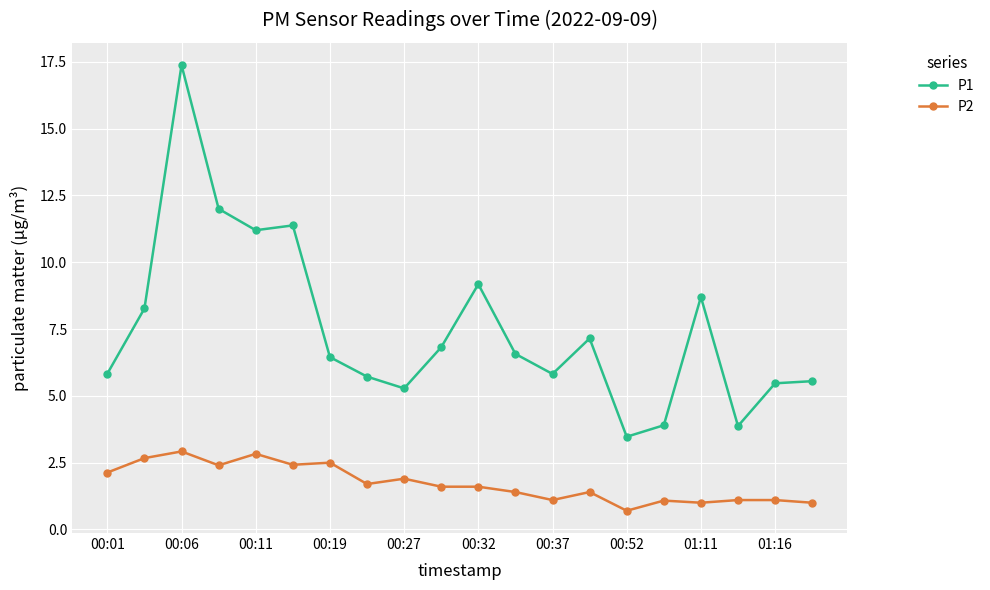

Which series has the largest range (max minus min)?

P1